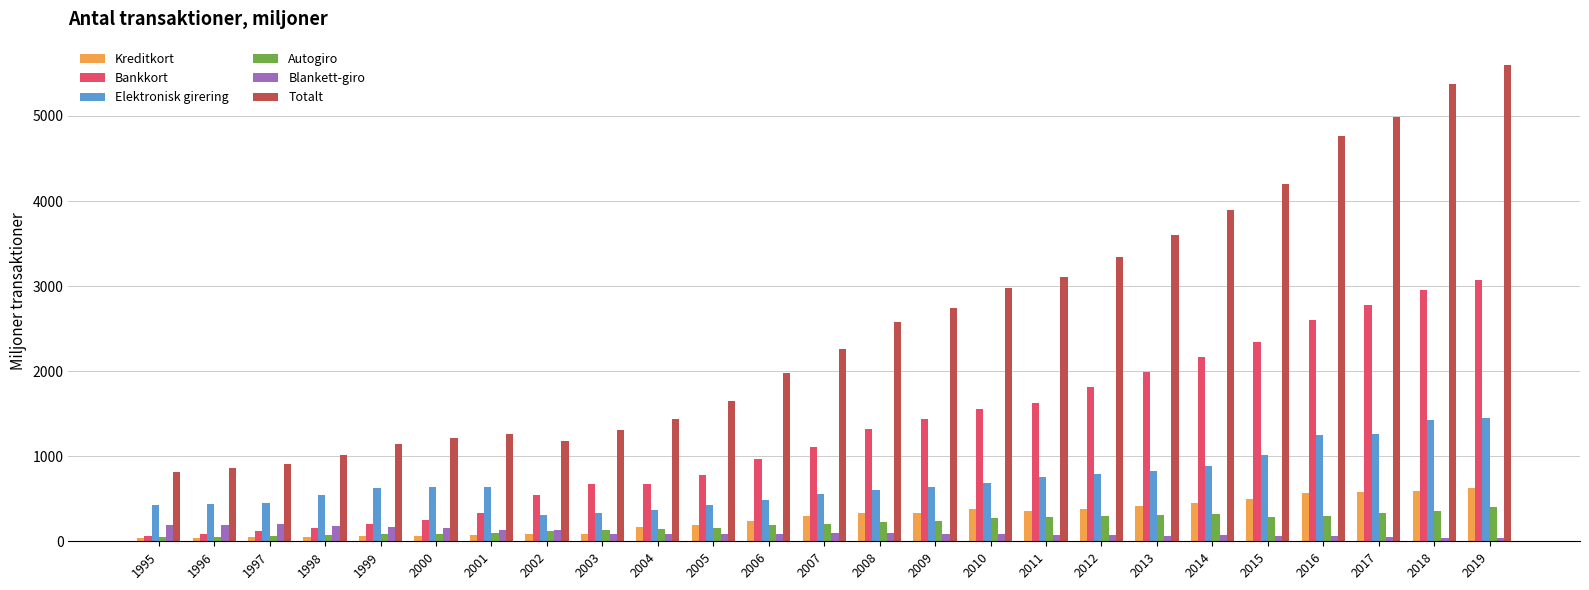

What is the difference between the highest and lowest values at 2009?

2653